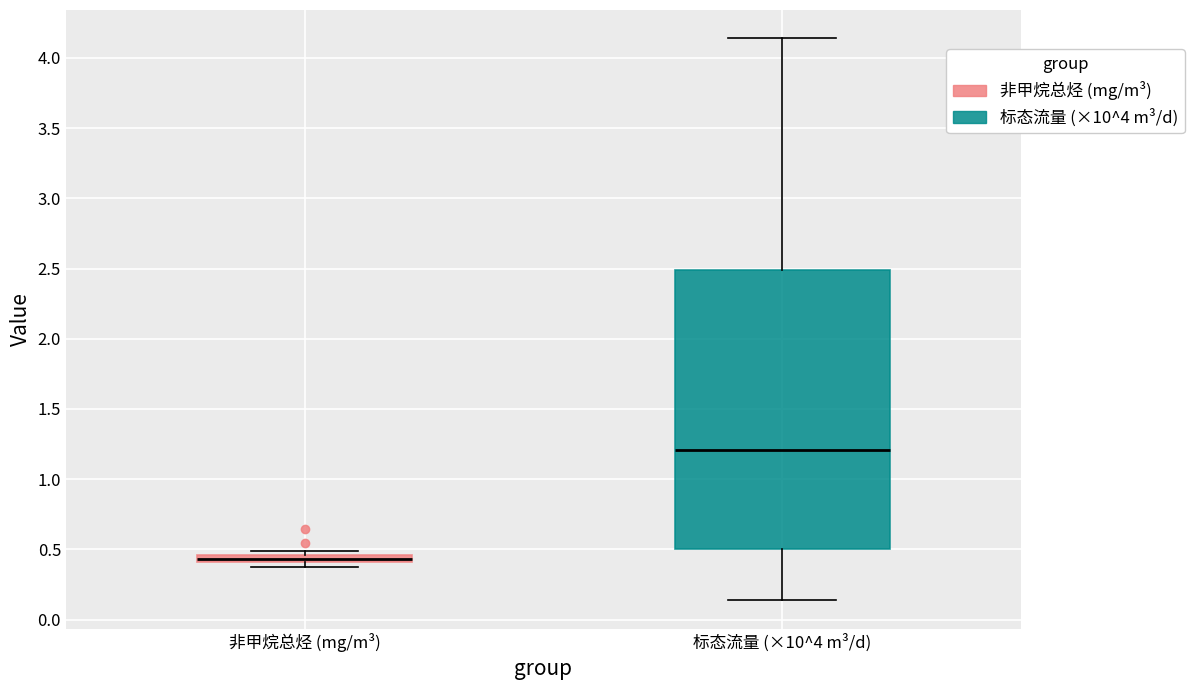

Which box's median line is the lowest?

非甲烷总烃 (mg/m³)